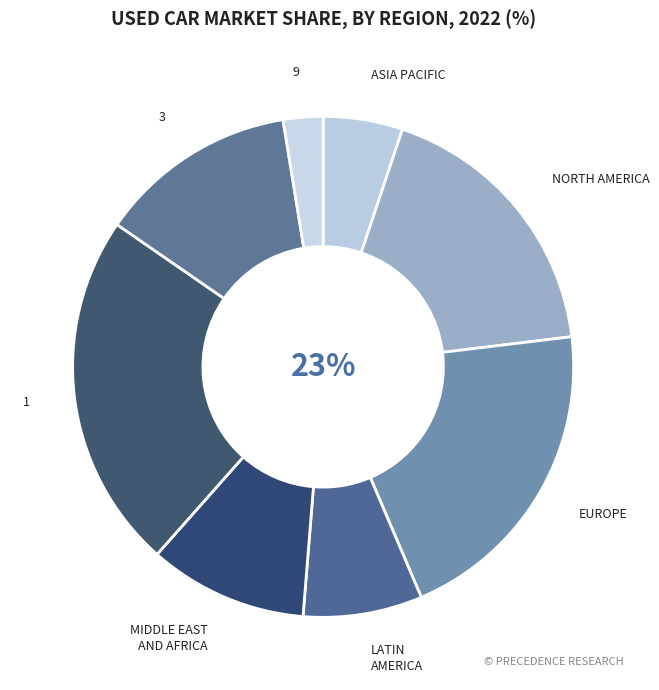

Rank the categories by value from lowest to highest.

9, 8, 4, 6, 3, 7, 2, 5, 1